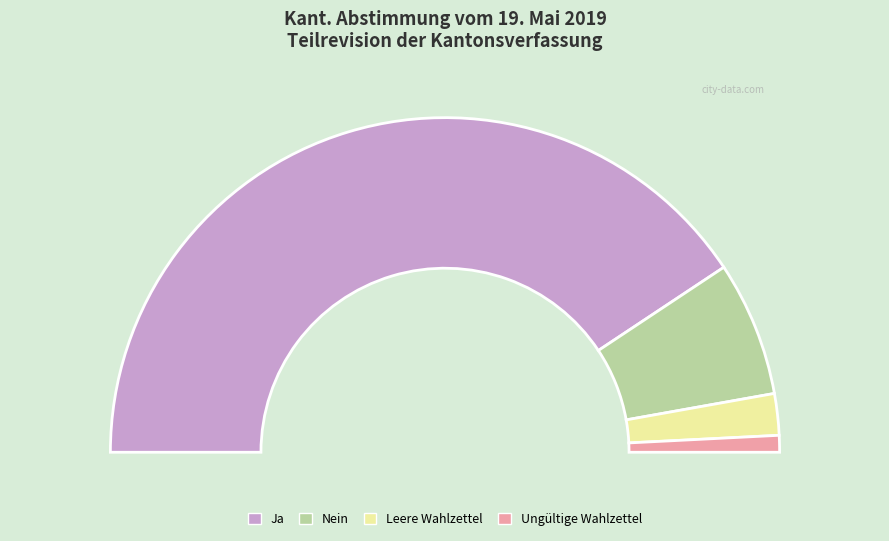

What is the smallest slice in the pie chart?

Ungültige Wahlzettel